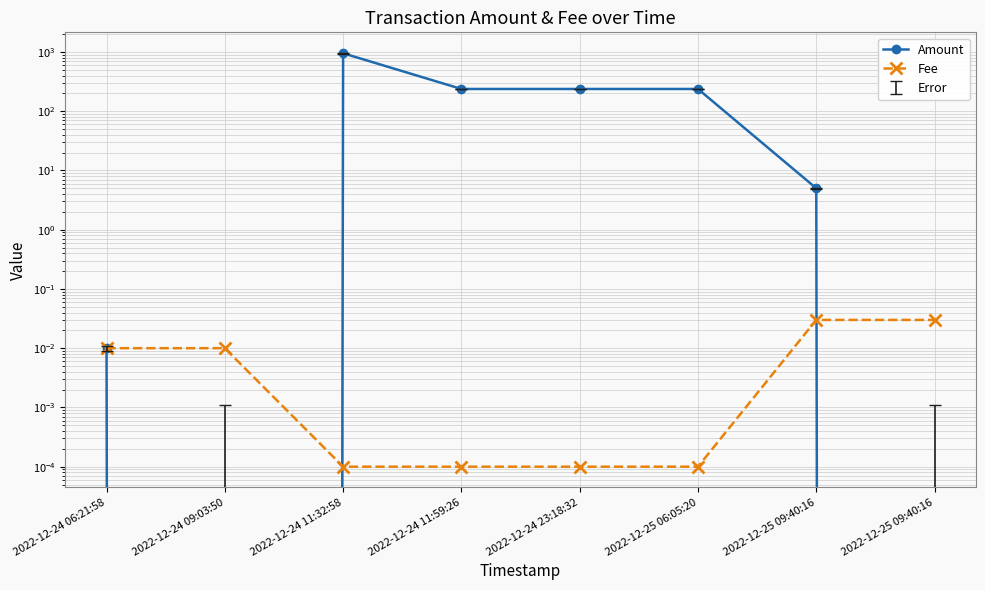

Where does the Amount series first go above 237?

2022-12-24 11:32:58